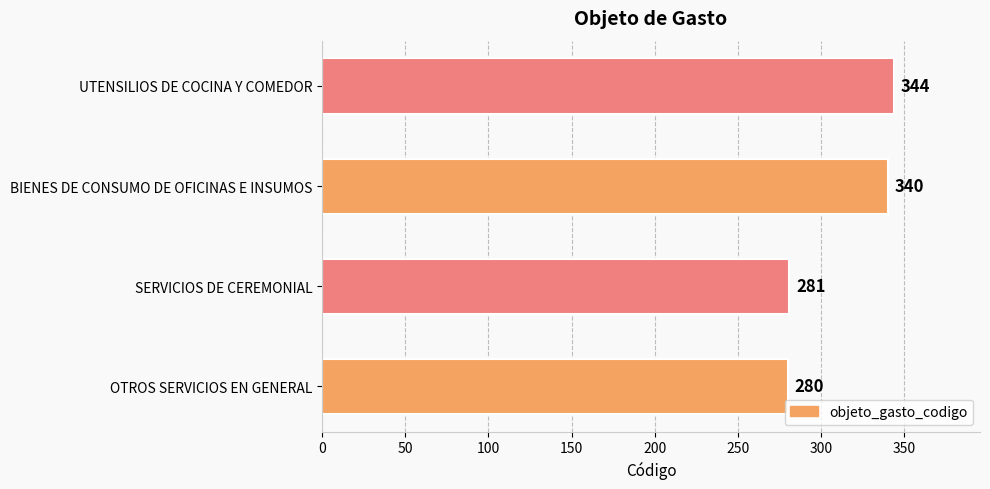

Count the number of categories in the chart.

4